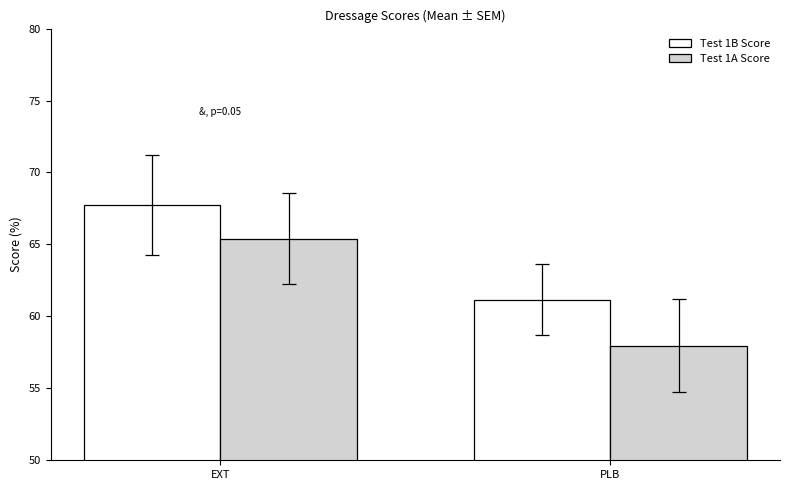

Rank the series by their maximum value, from lowest to highest.

Test 1A Score, Test 1B Score